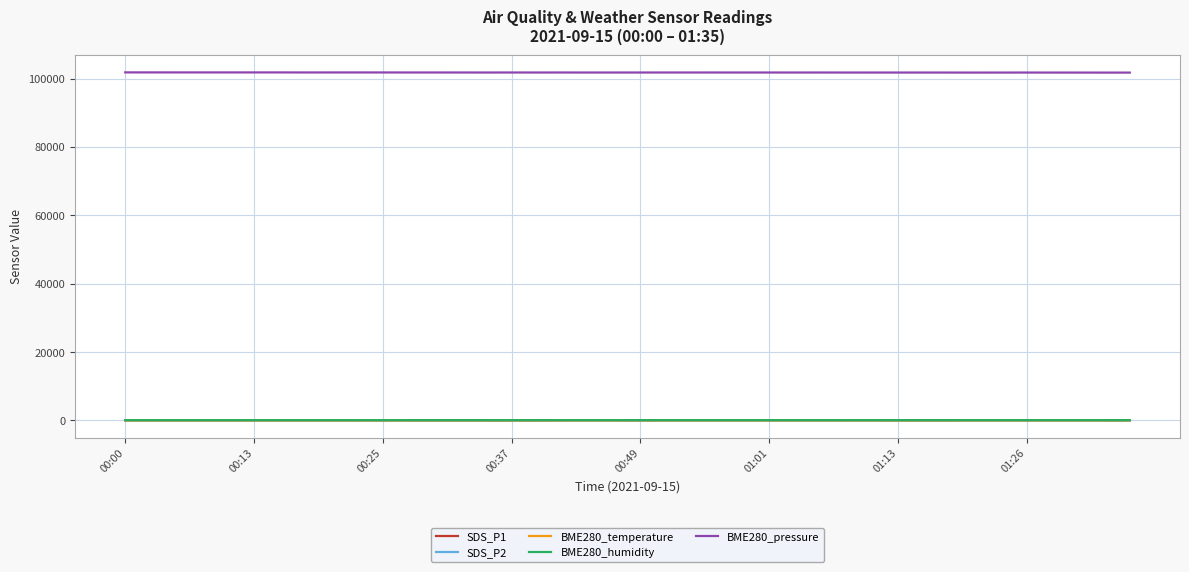

True or false: BME280_pressure and BME280_humidity cross at least once.

False